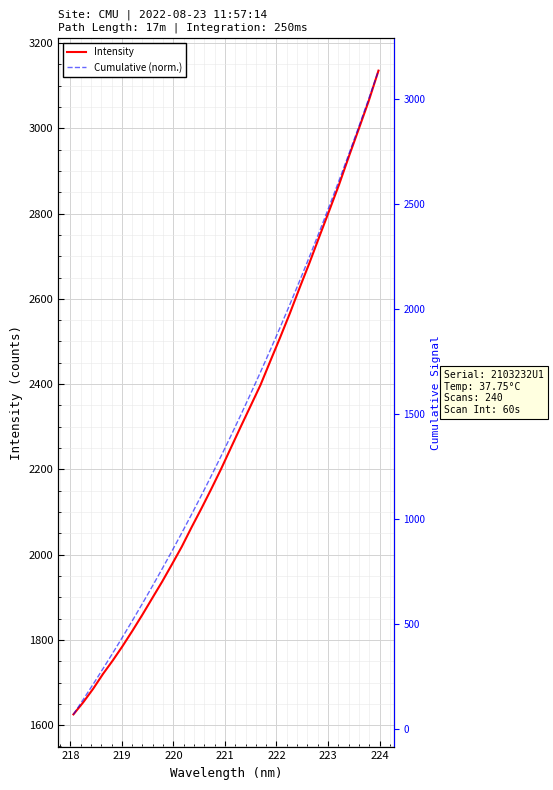

What is the minimum value for Intensity?

1625.3